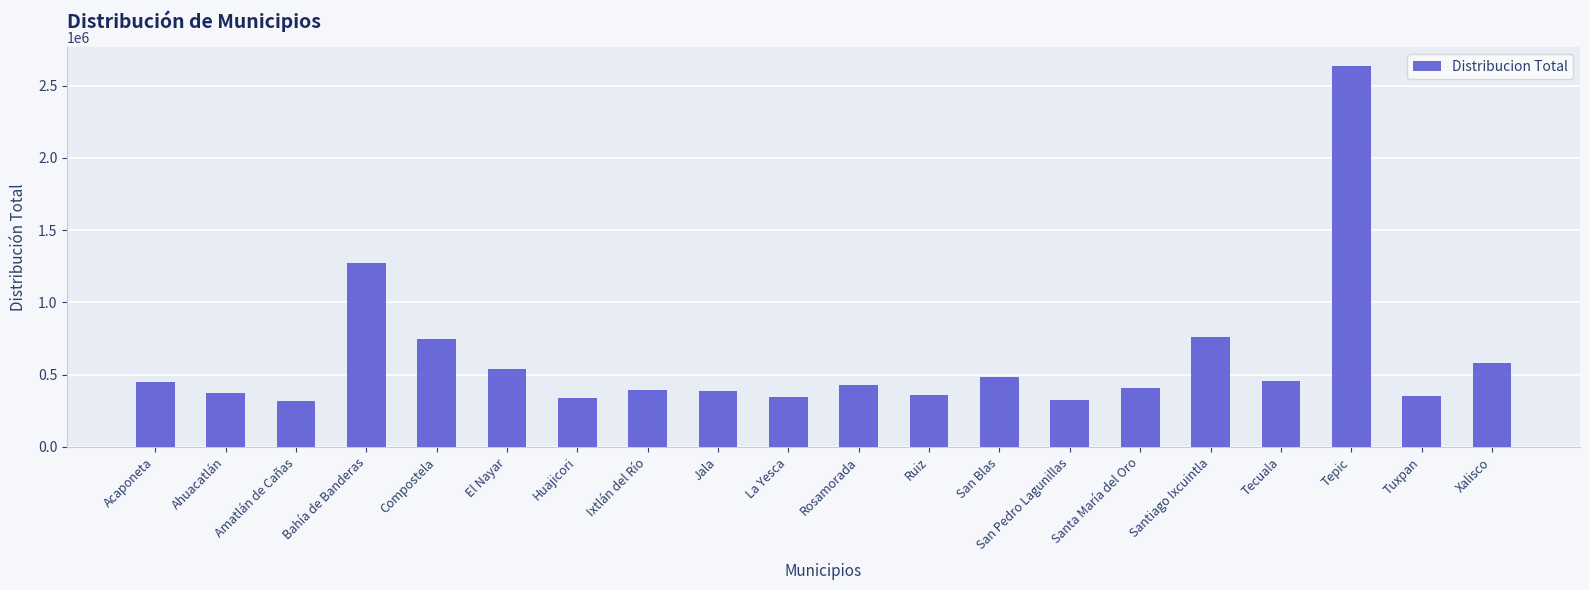

Which has a higher value, Xalisco or Santiago Ixcuintla?

Santiago Ixcuintla